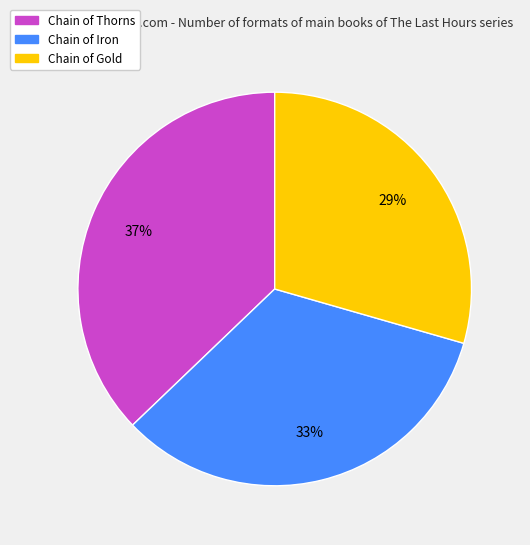

Rank the categories by value from highest to lowest.

Chain of Thorns, Chain of Iron, Chain of Gold